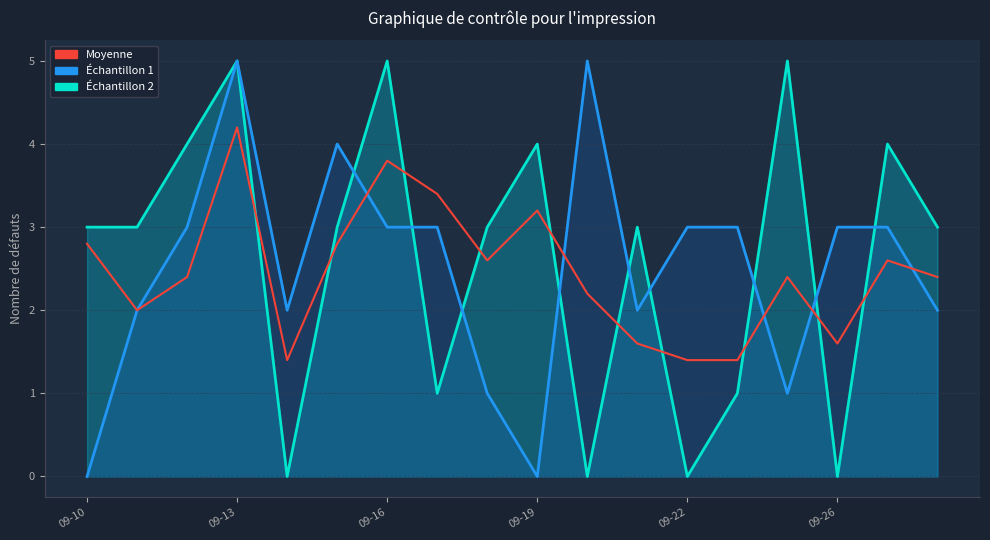

Where does the data first go above 2?

09-10